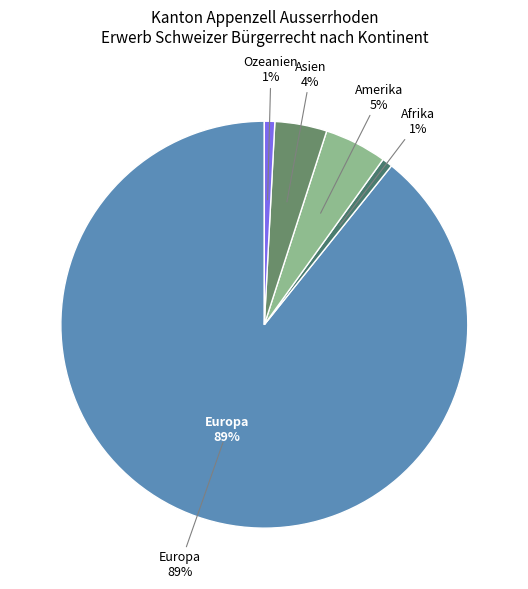

To the nearest percent, what percentage of the pie is Asien?

4%